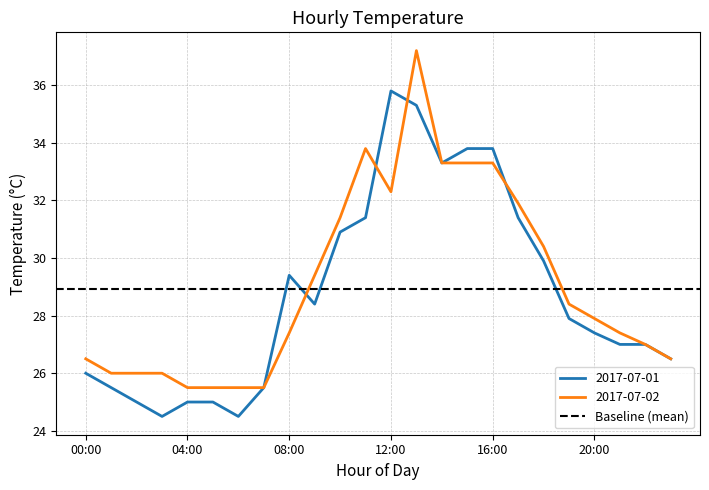

What is the difference between the maximum and minimum values in the 2017-07-01 series?

11.3